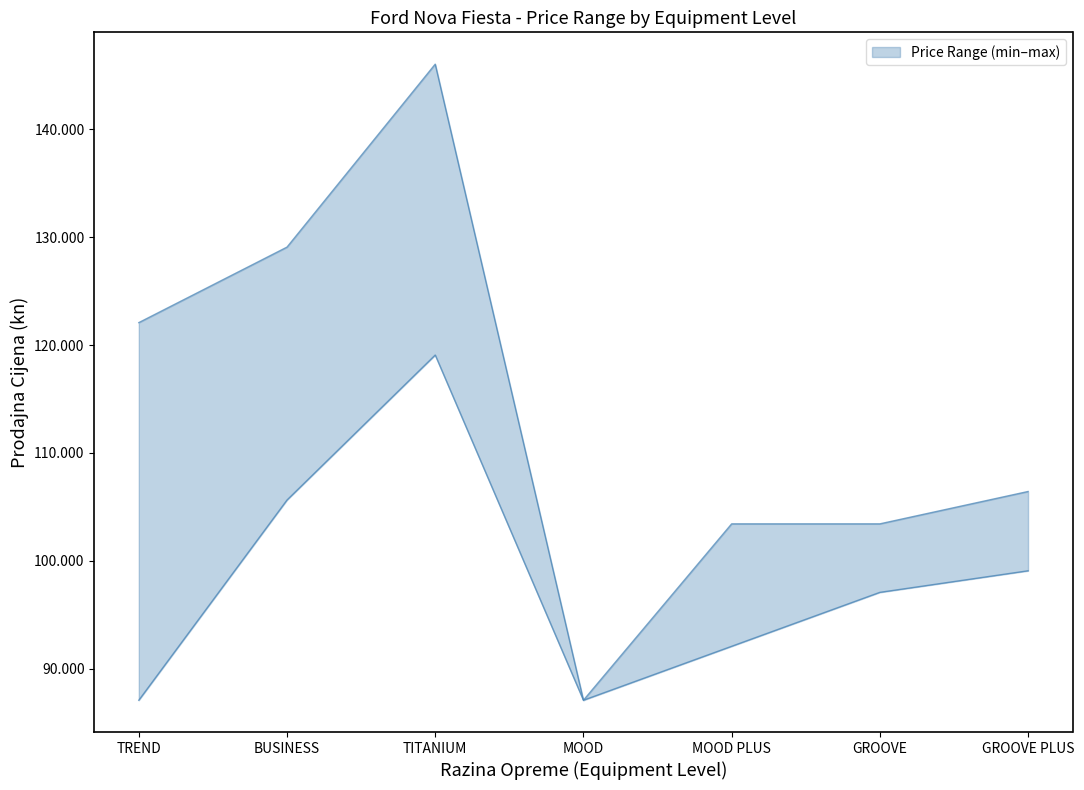

The min_price series shows 24916 at BUSINESS. True or false?

False